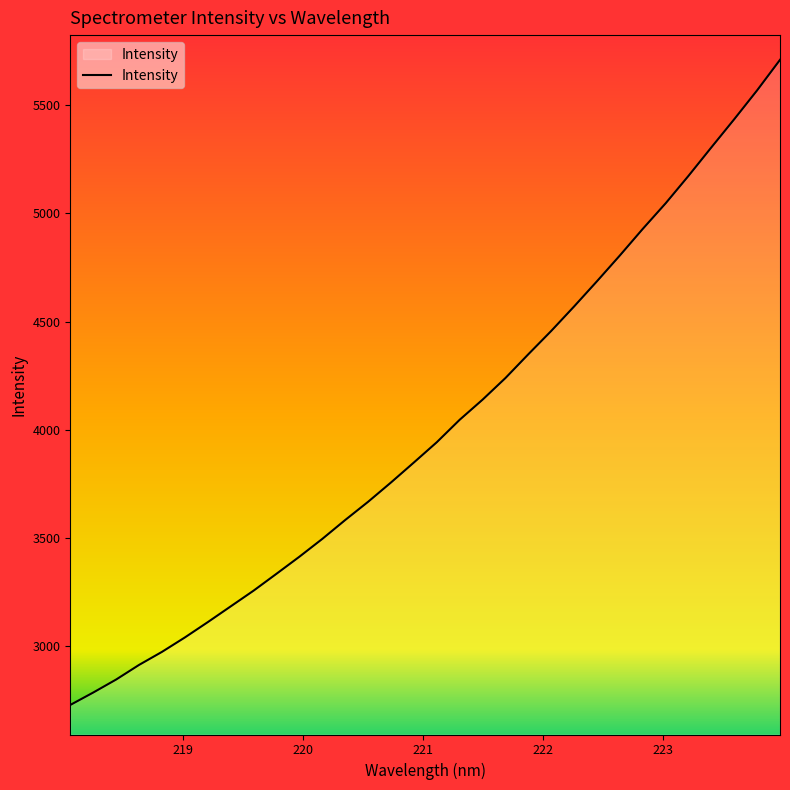

Count the number of values greater than 3943.

16